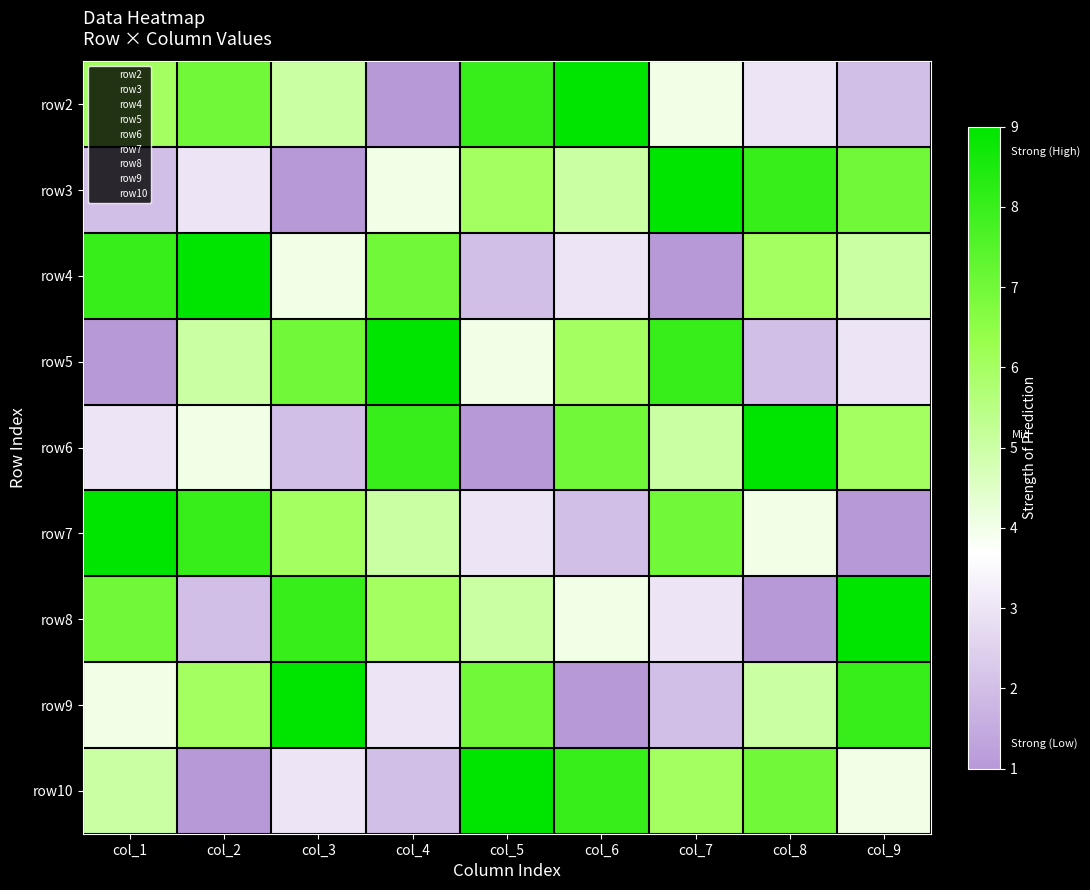

At which category does the chart reach its peak across all series?

col_6